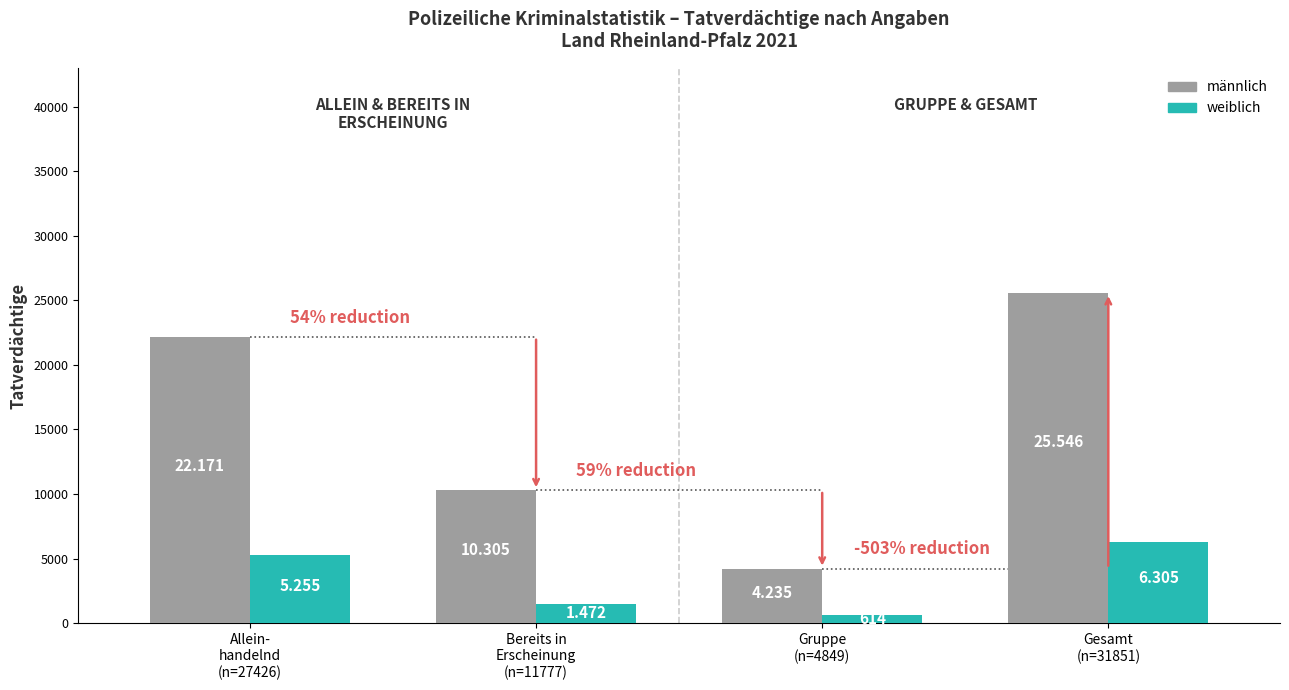

What are all the series names shown in the legend?

männlich, weiblich